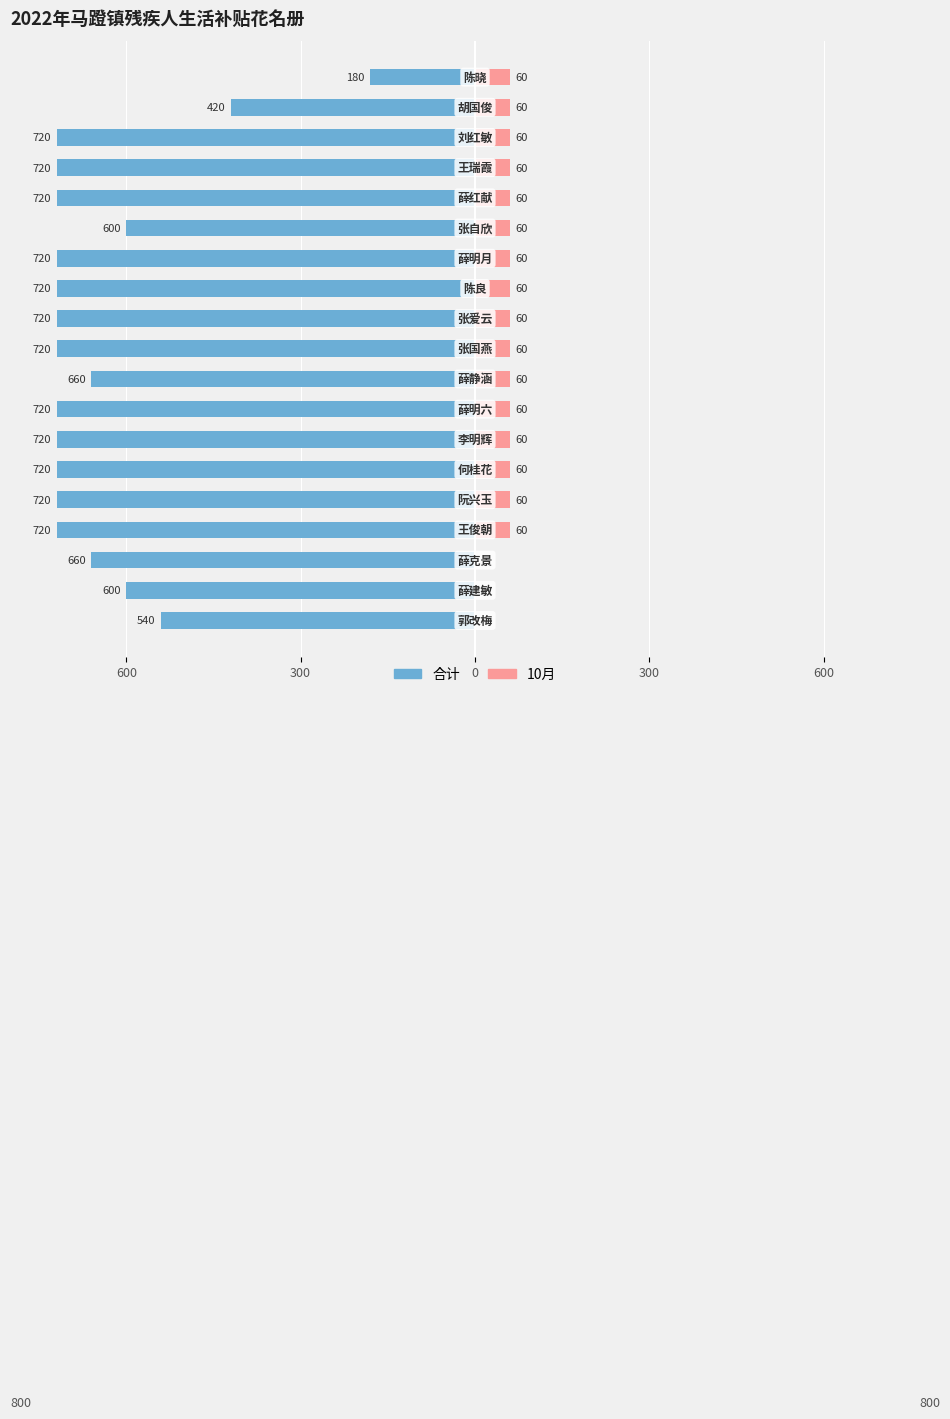

How many values in the 合计 series exceed -720?

7